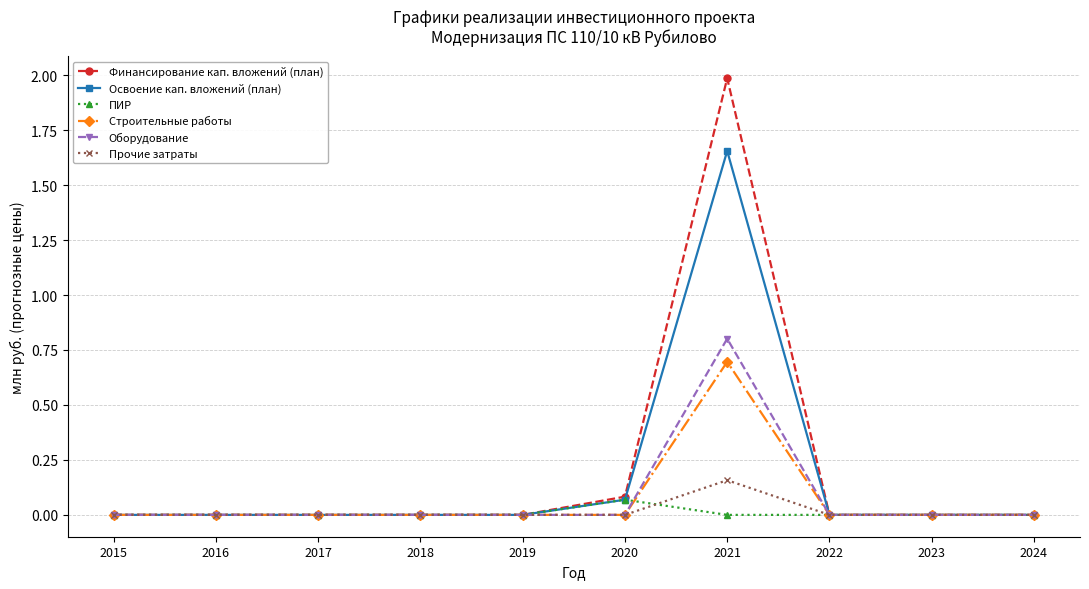

What is the highest value of the Строительные работы series?

0.7